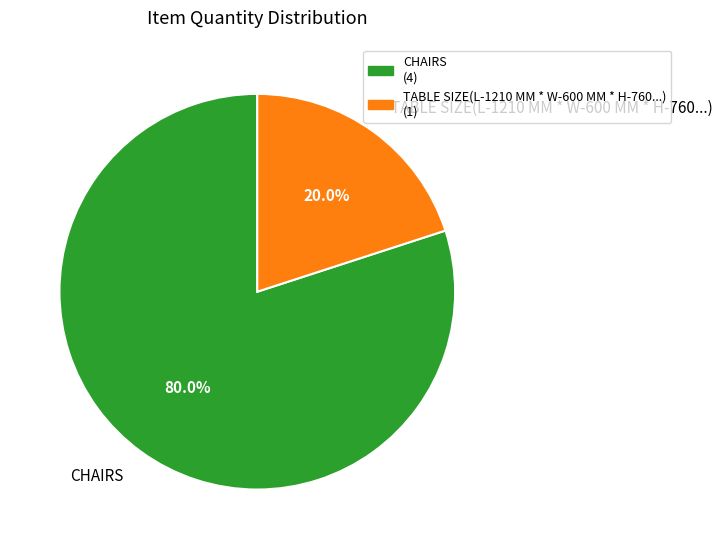

What percentage do CHAIRS and TABLE SIZE(L-1210 MM * W-600 MM * H-760...) together represent?

100.0%